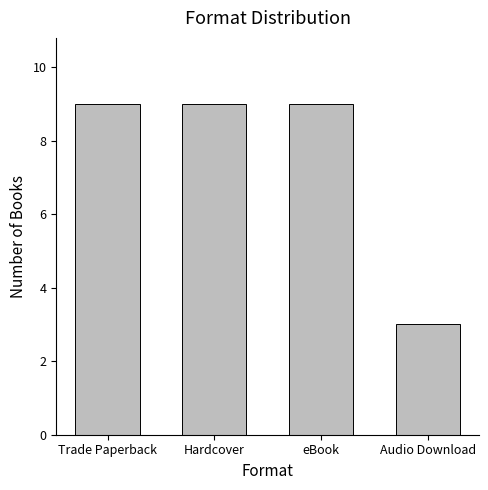

Count the values in the range 9 to 10.

3